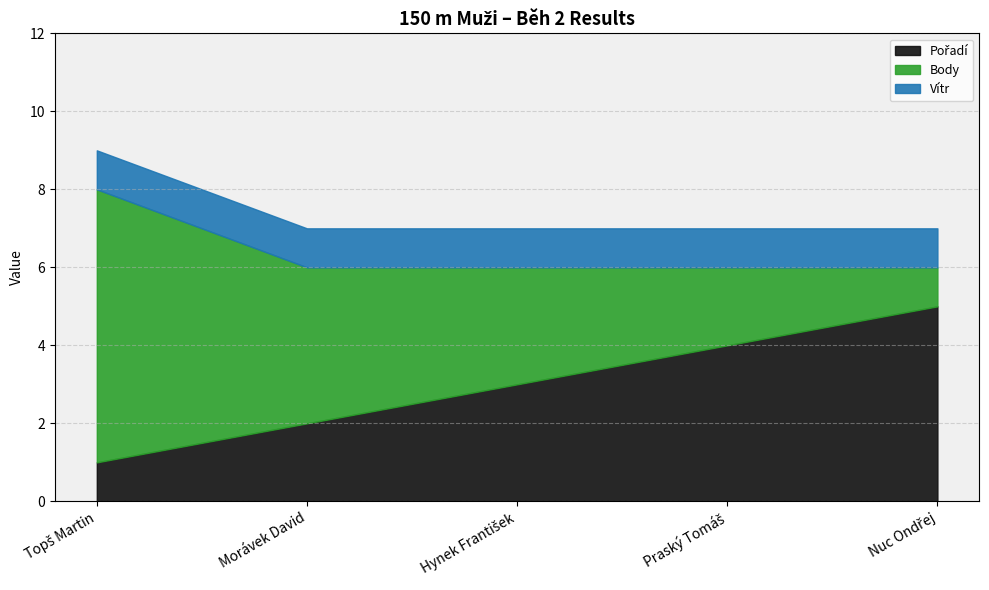

What are all the series names shown in the legend?

Pořadí, Body, Vítr